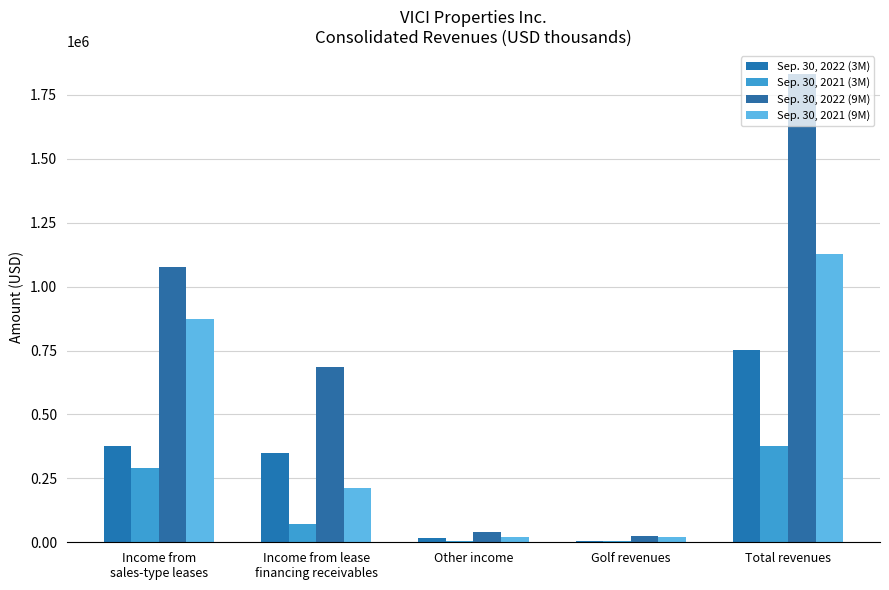

The Sep. 30, 2021 (9M) series shows 4906 at Golf revenues. True or false?

False